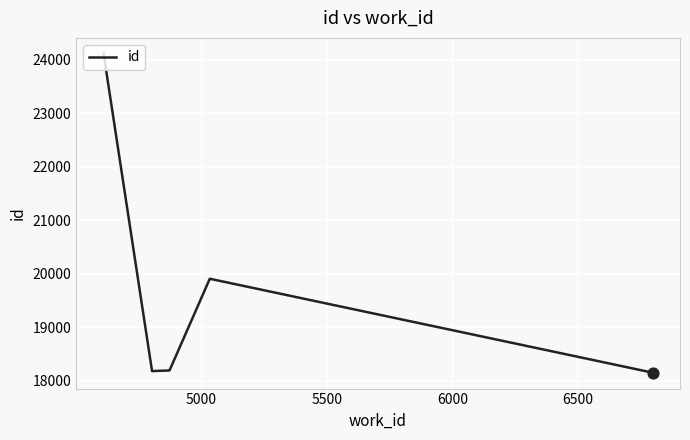

Approximately how many times larger is the value at 5000 compared to 6000?

1.0